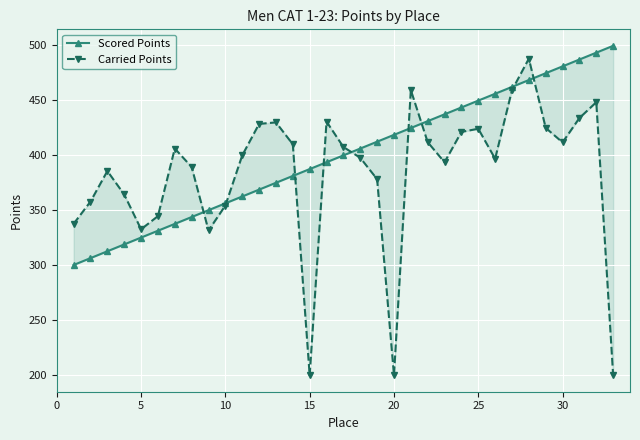

True or false: Scored Points and Carried Points intersect in this chart.

True